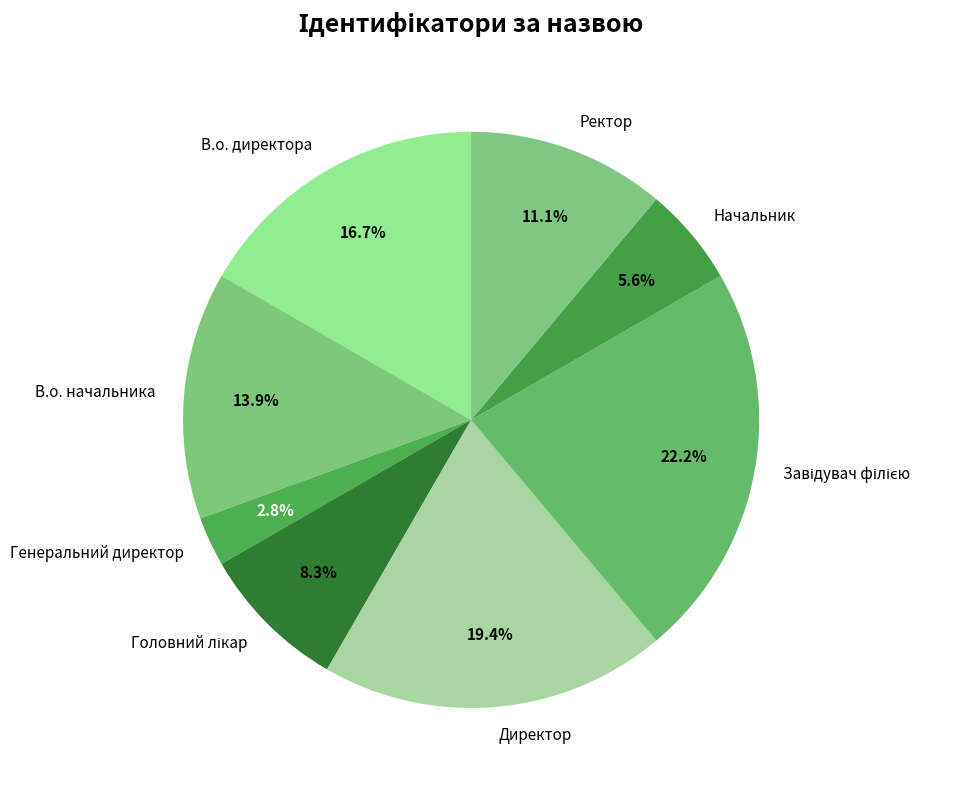

What percentage is the Генеральний директор slice, to the nearest percent?

3%